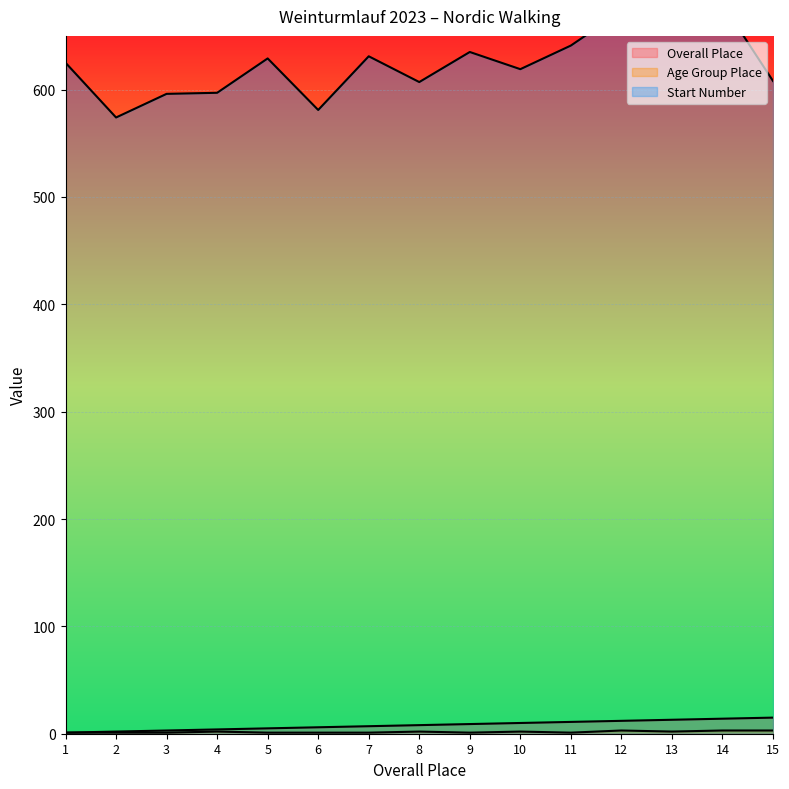

True or false: Start Number and Age Group Place intersect in this chart.

False